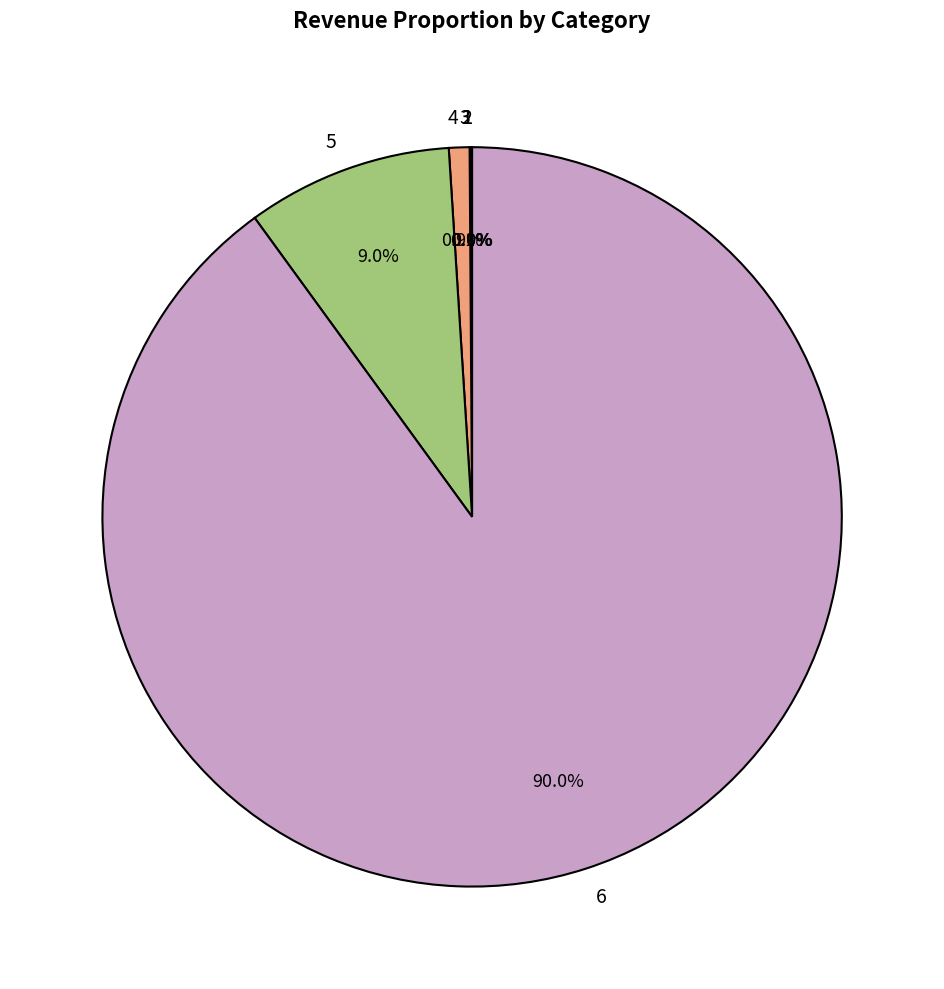

What is the total percentage of 6 and 5?

99.0%